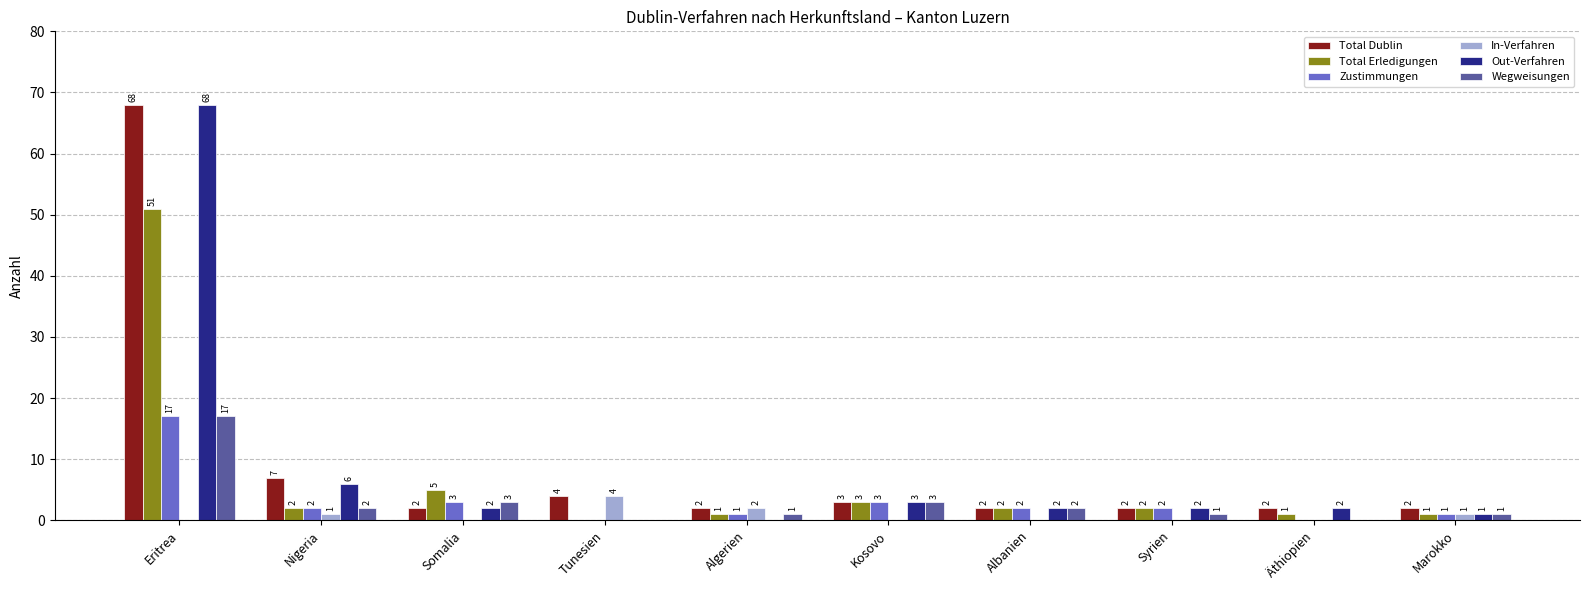

How many groups of bars are there?

10